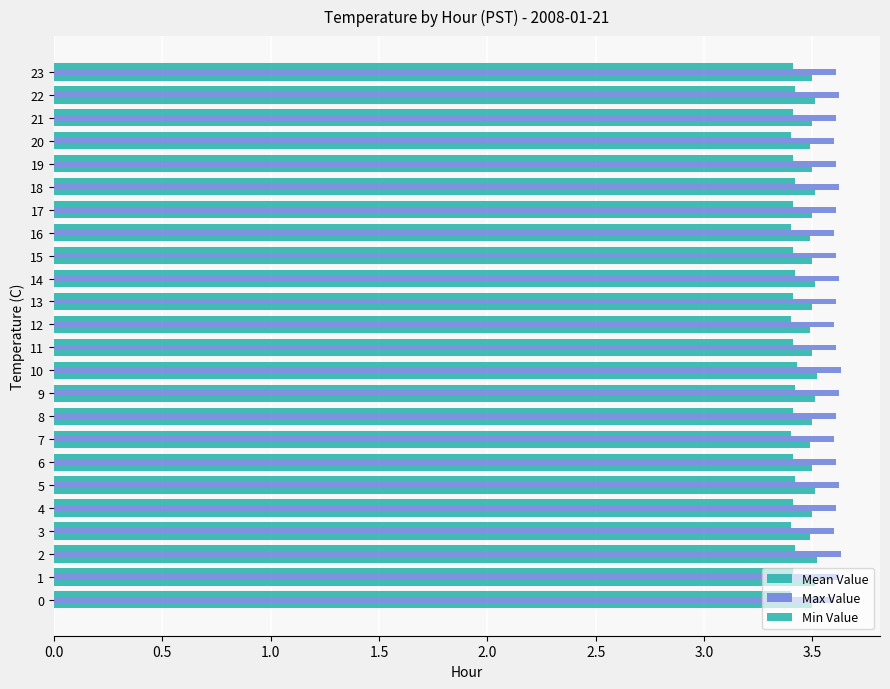

Which series has the widest spread of values?

Min Value